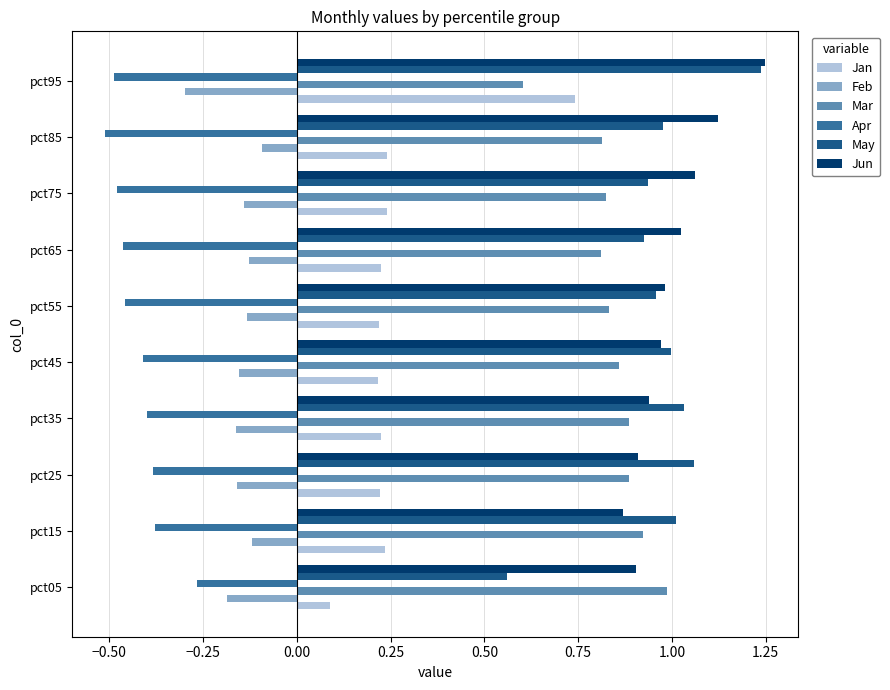

At which category is the sum across all series the highest?

pct95